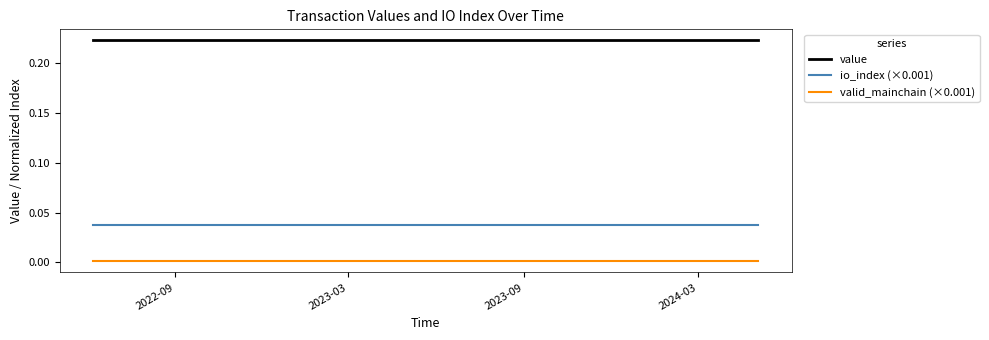

Which series has the largest total across all categories?

value